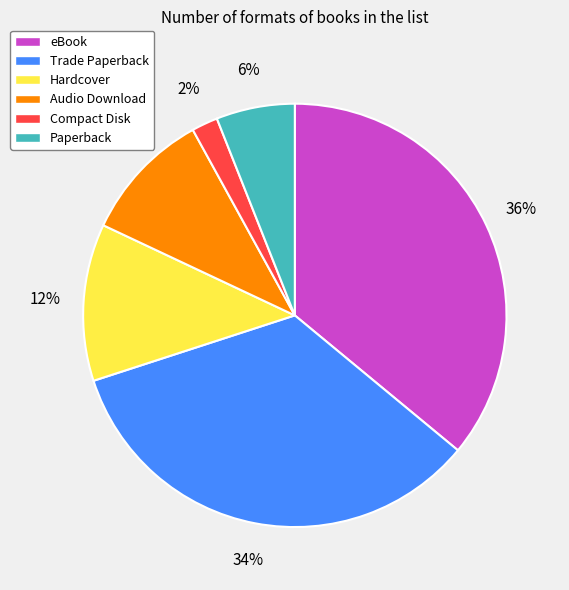

Combined, do eBook and Audio Download account for over 50%?

No